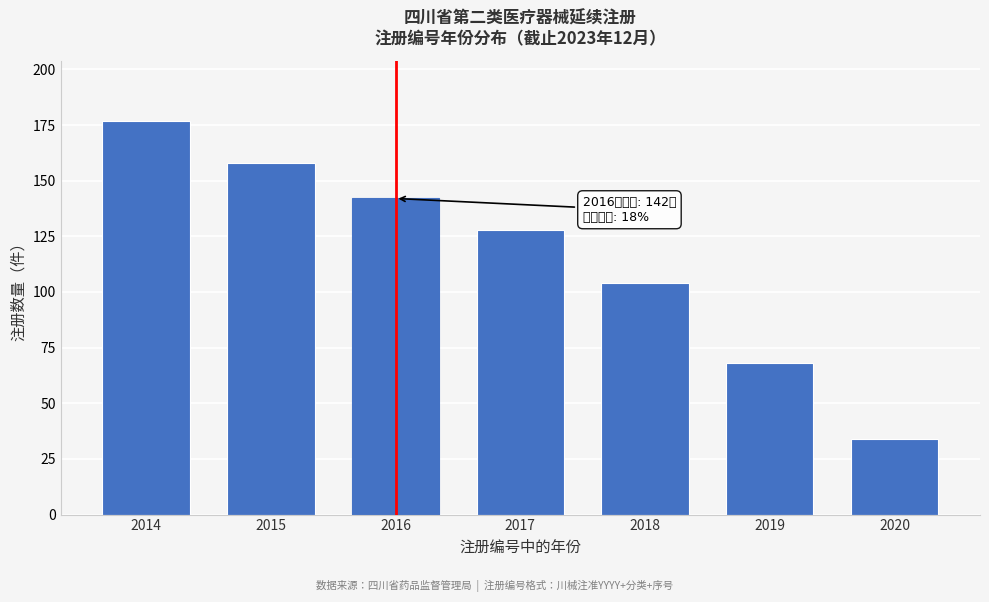

Reading left to right, what are all the values shown in this chart?

177	158	142	128	104	68	34